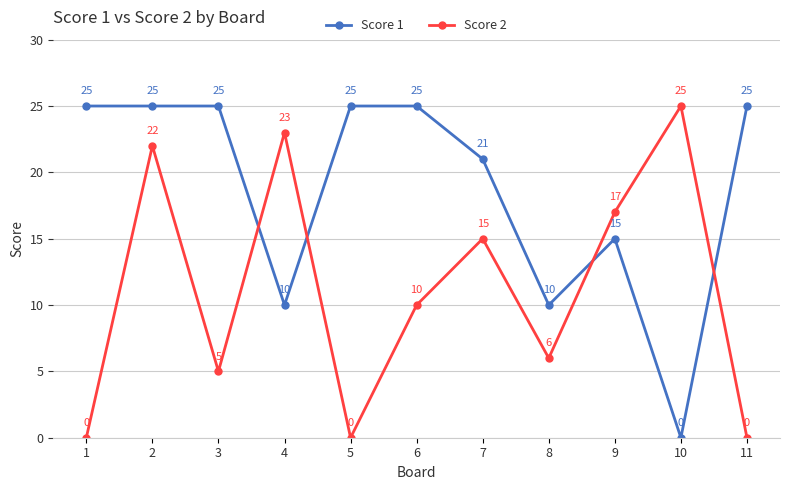

What is the maximum value shown in the chart?

25